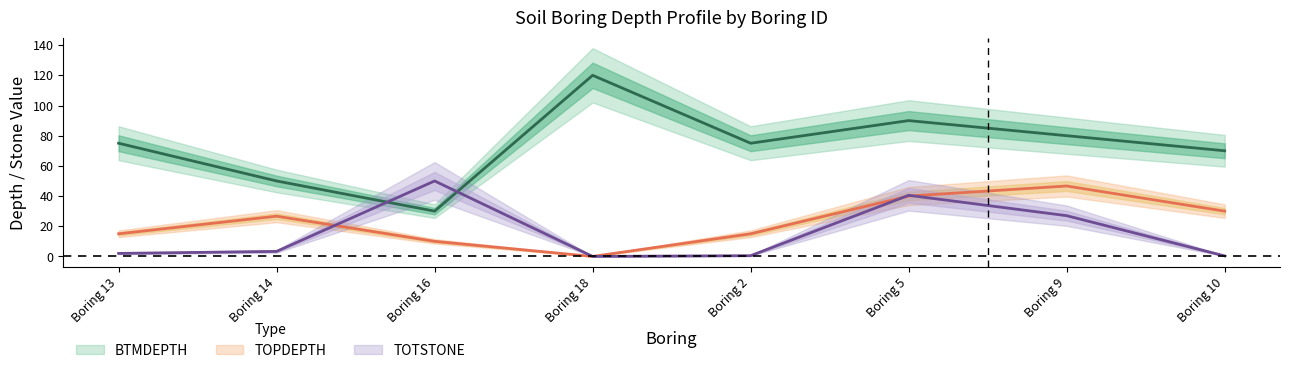

Which series has the largest range (max minus min)?

BTMDEPTH